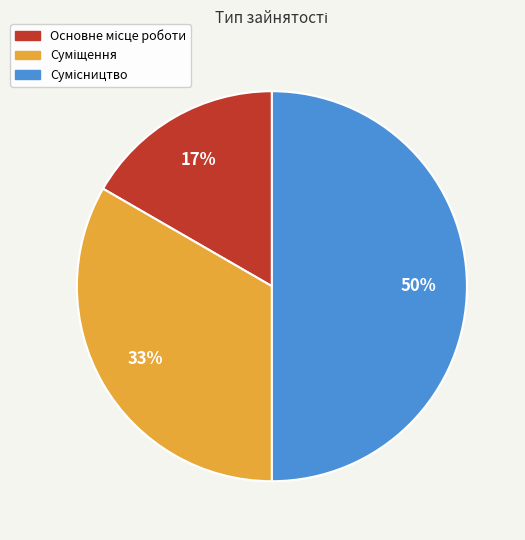

To the nearest percent, what is the average slice percentage?

33%